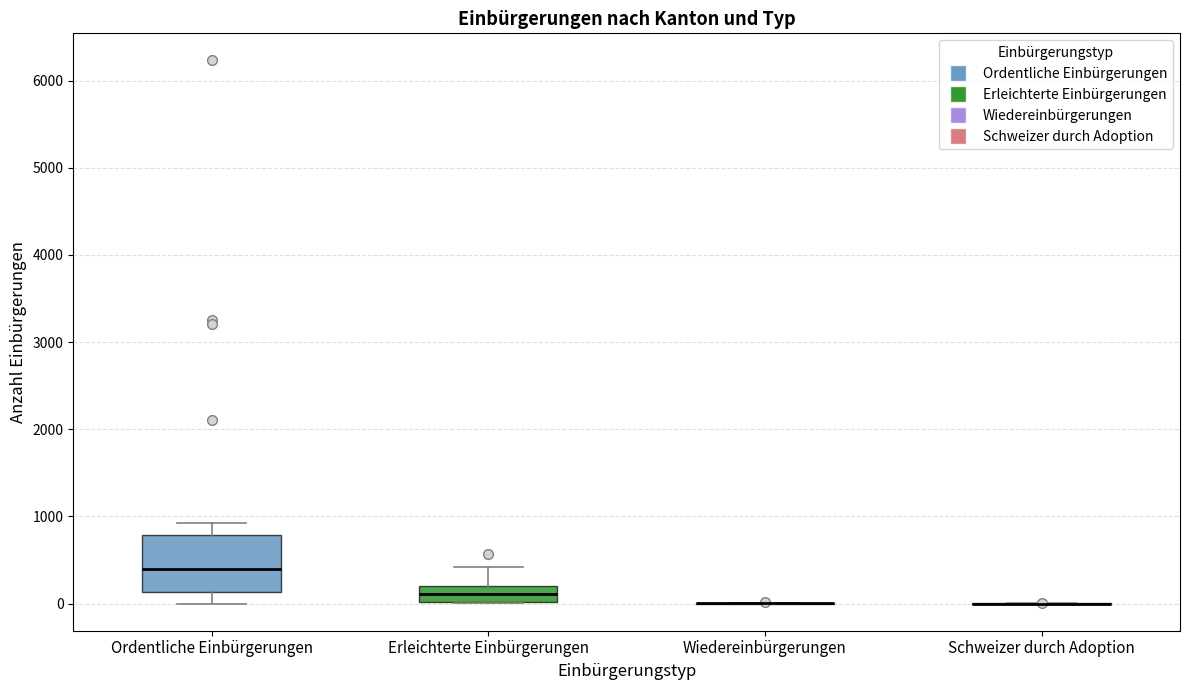

Where does the lower whisker of the box for Ordentliche Einbürgerungen end on the y-axis? The values are not printed on the chart, so give them approximately, as read against the axis.

0